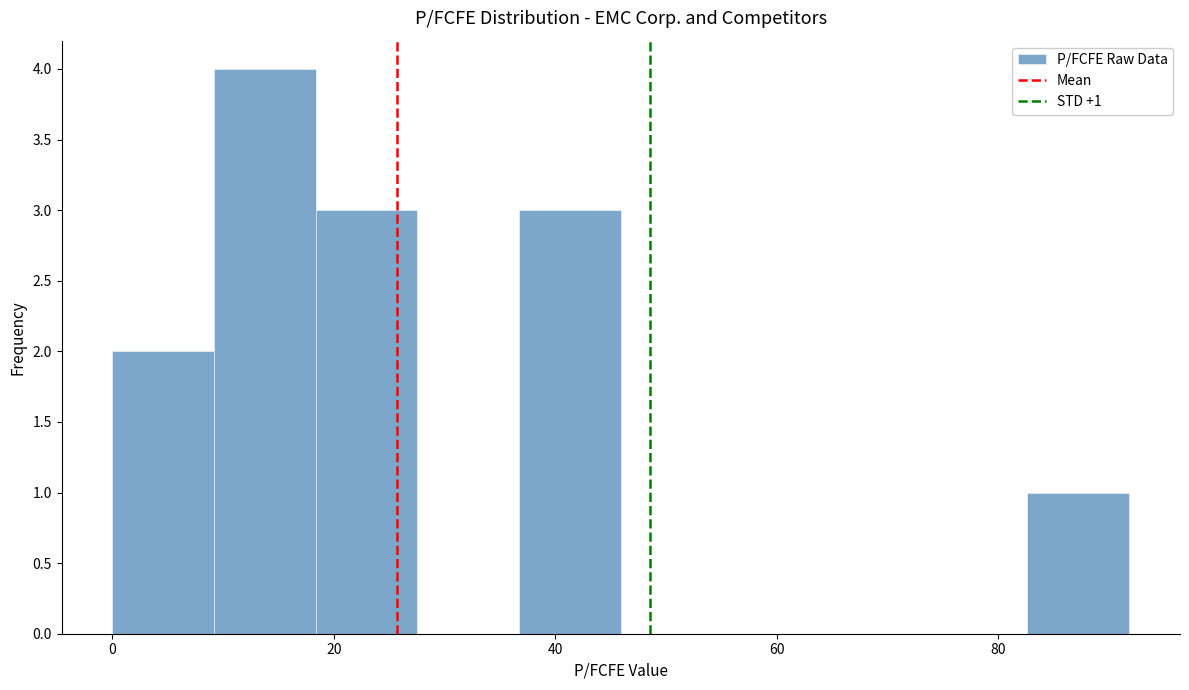

Over which range of the x-axis is the bar tallest?

10 to 18